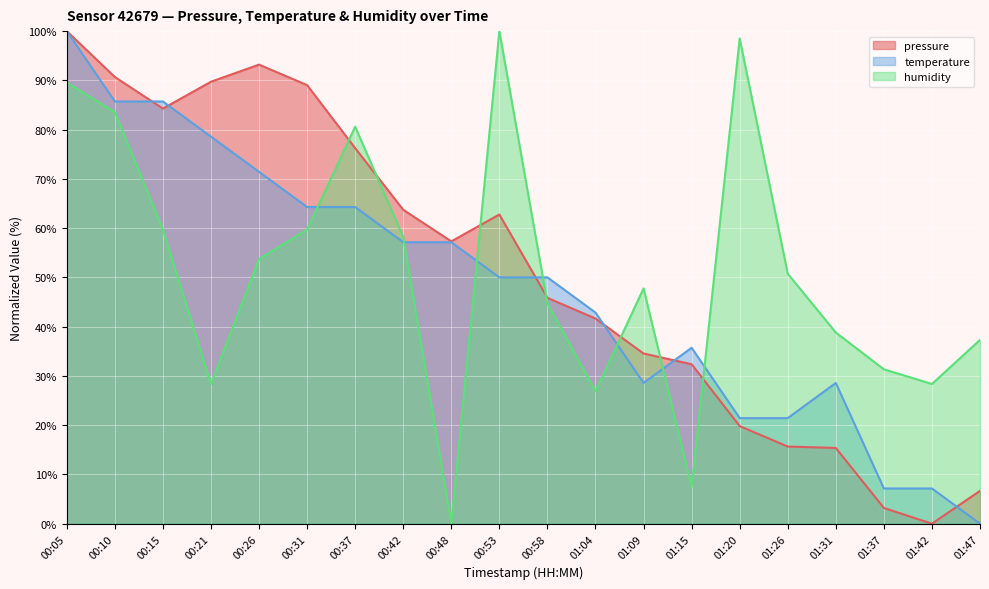

At how many categories does at least one series exceed 78?

9